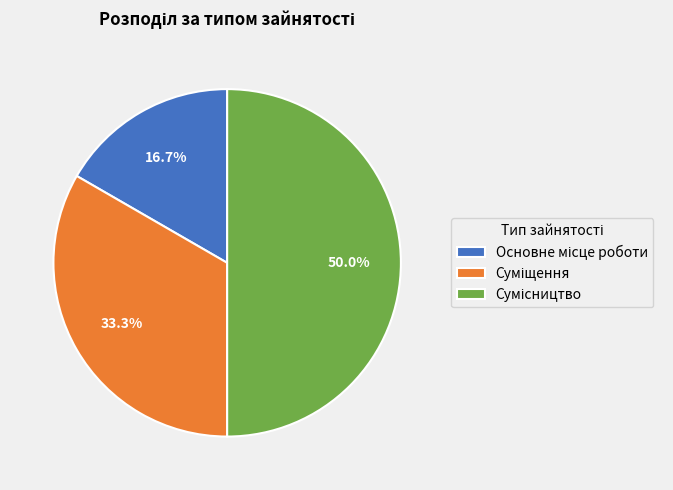

Between Сумісництво and Основне місце роботи, which is larger?

Сумісництво